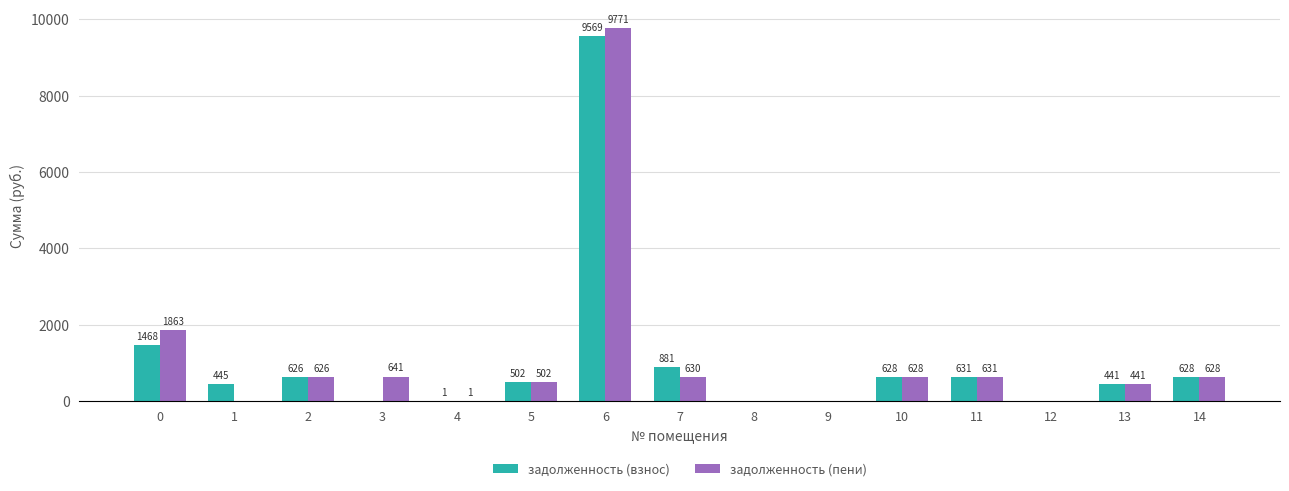

Which series has the largest total across all categories?

задолженность (пени)